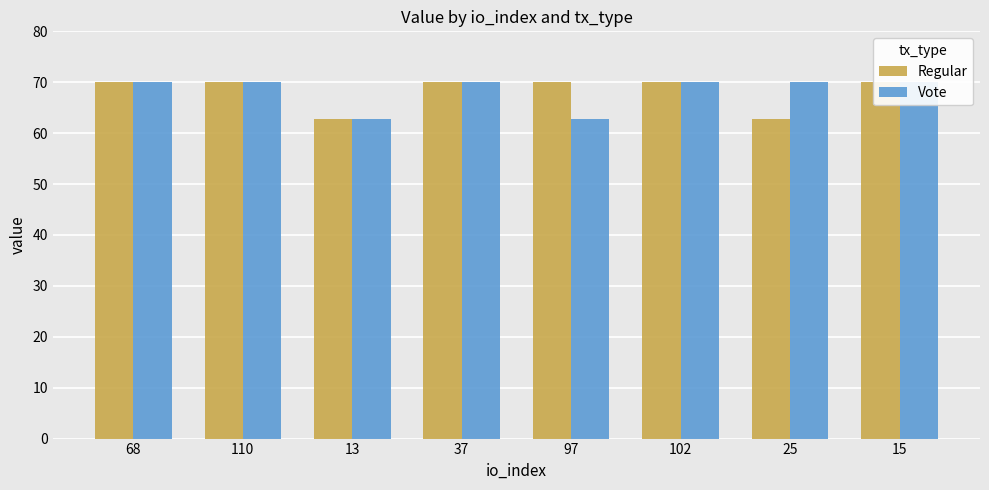

How many categories are shown in the chart?

8